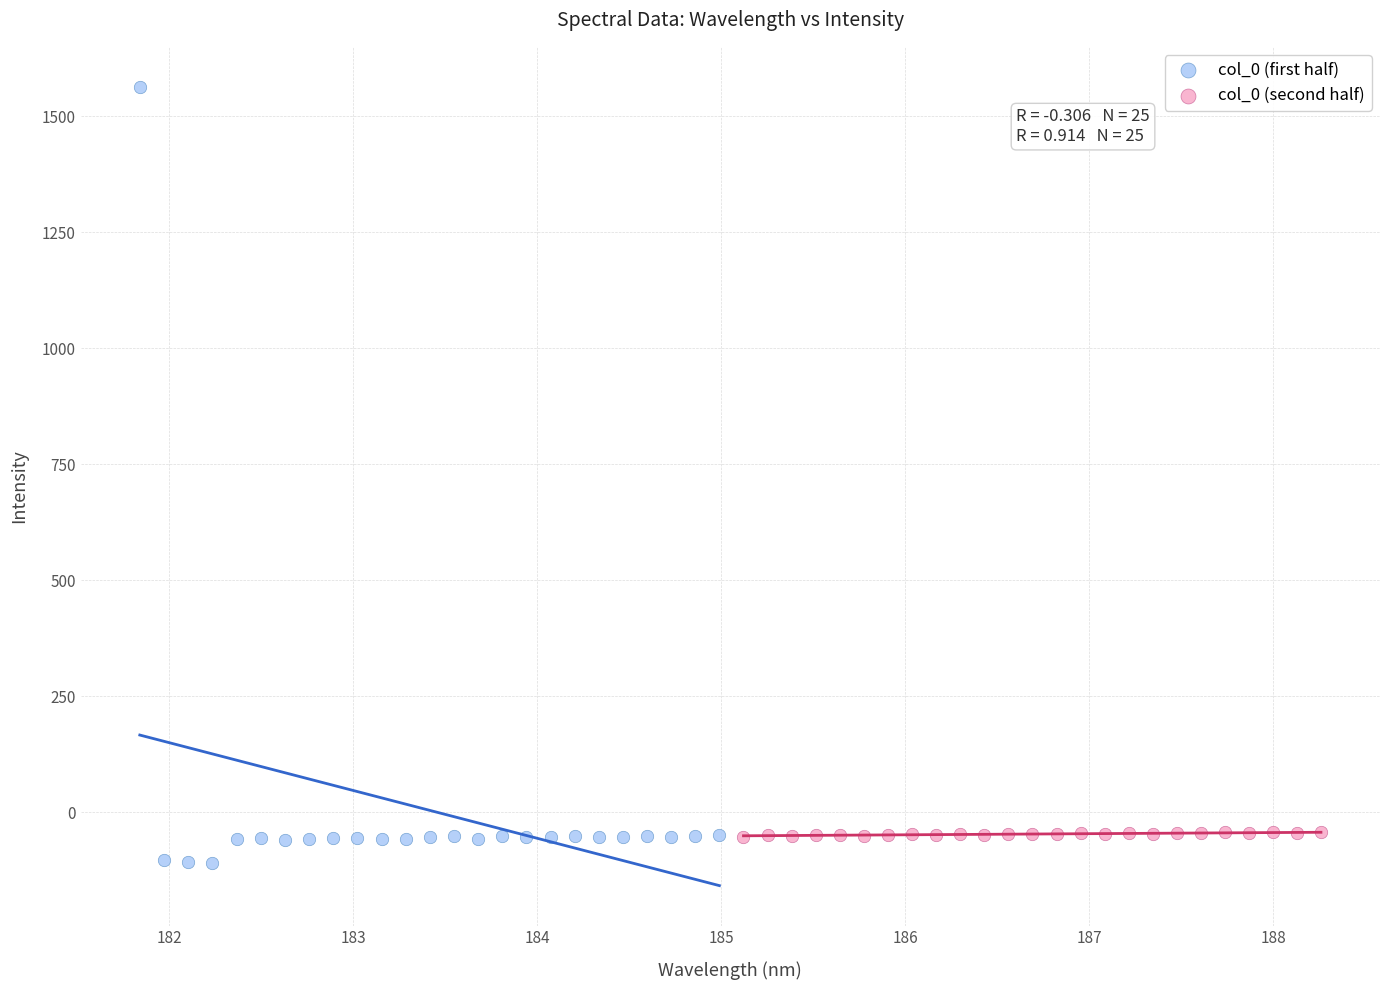

Which series has the largest Y range (max minus min)?

col_0 (first half)